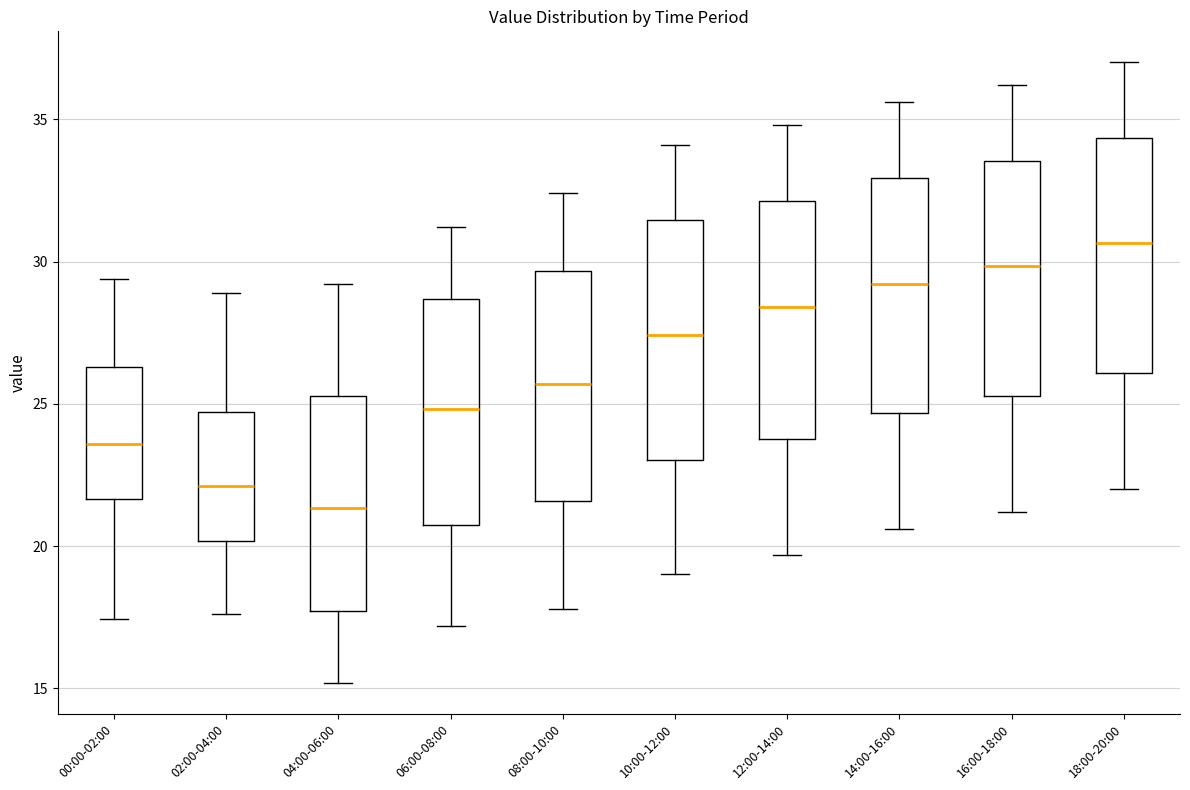

Which box's median line is the lowest?

04:00-06:00